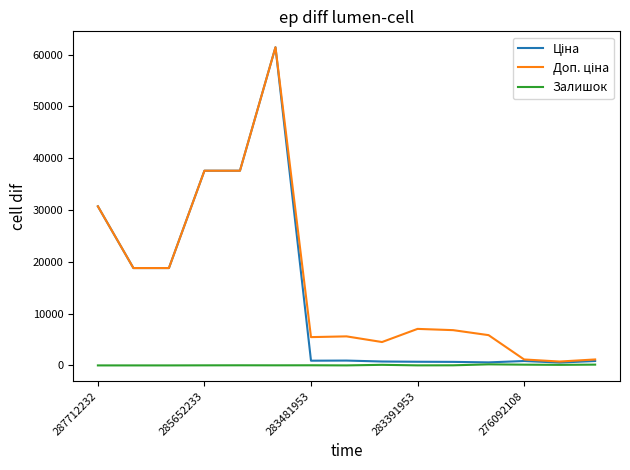

What is the maximum value shown in the chart?

61434.3